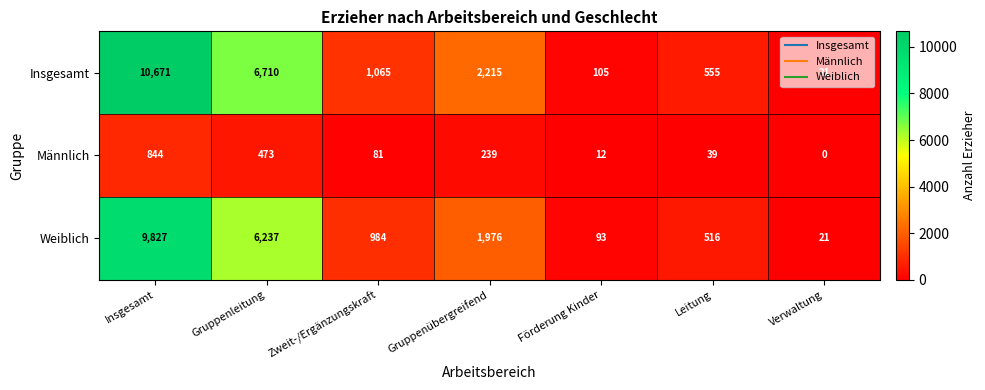

What is the sum of the Männlich values at Förderung Kinder and Verwaltung?

12